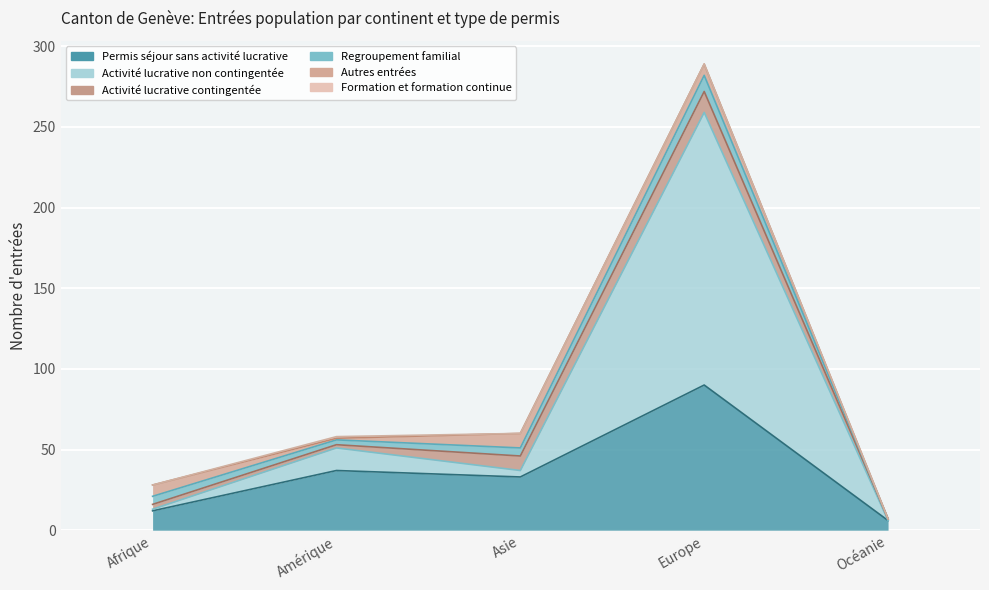

Reading left to right, transcribe all the data shown in this chart.

Permis séjour sans activité lucrative: 12	37	33	90	6
Activité lucrative non contingentée: 1	14	4	169	0
Activité lucrative contingentée: 3	2	9	13	1
Regroupement familial: 5	3	5	10	0
Autres entrées: 7	1	9	7	0
Formation et formation continue: 0	1	0	0	0